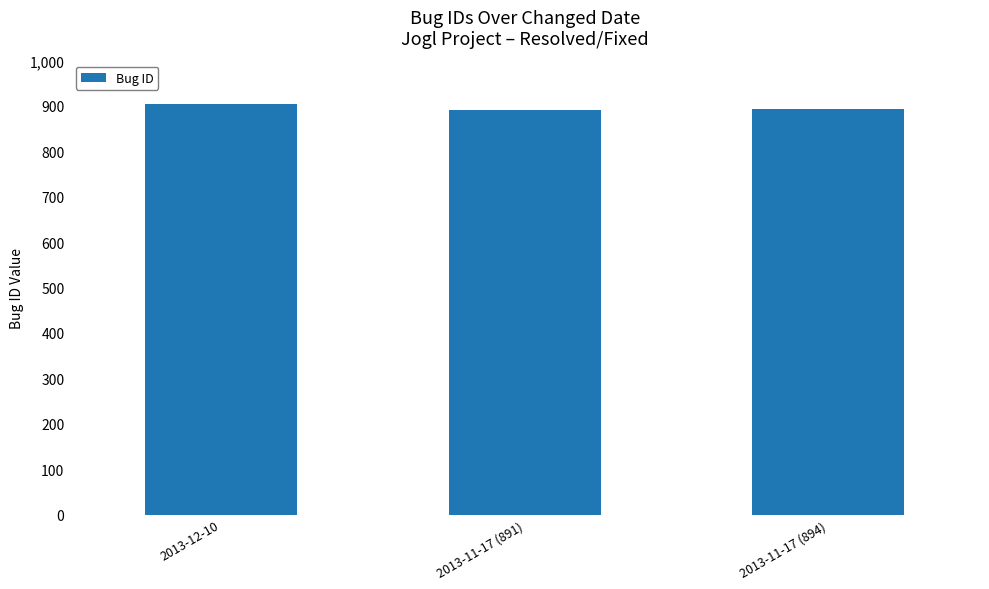

What is the ratio of the value at 2013-11-17 (894) to the value at 2013-11-17 (891)?

1.0